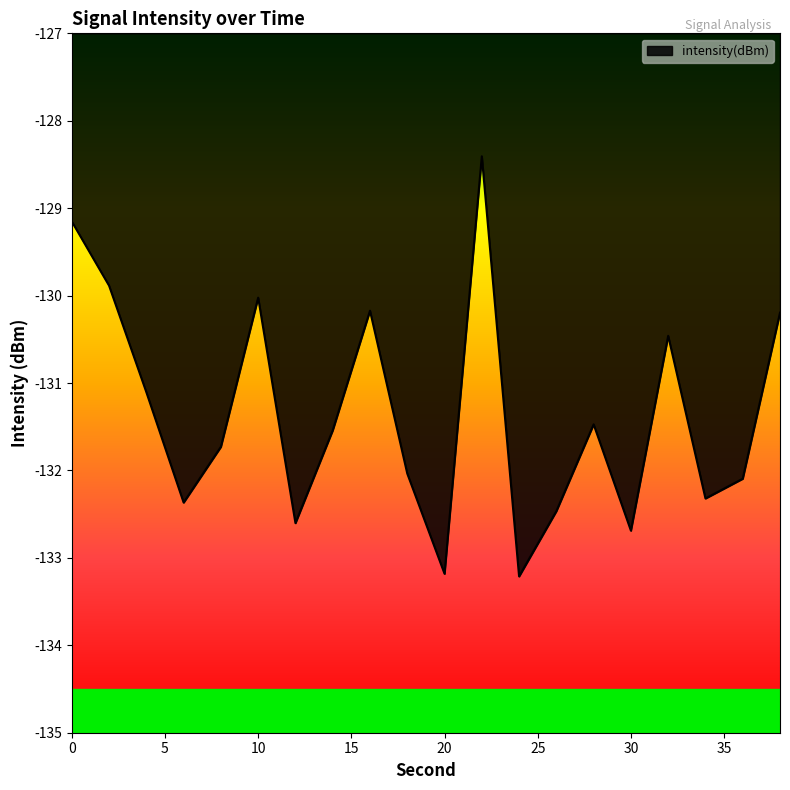

What is the difference between the maximum and minimum values?

4.8